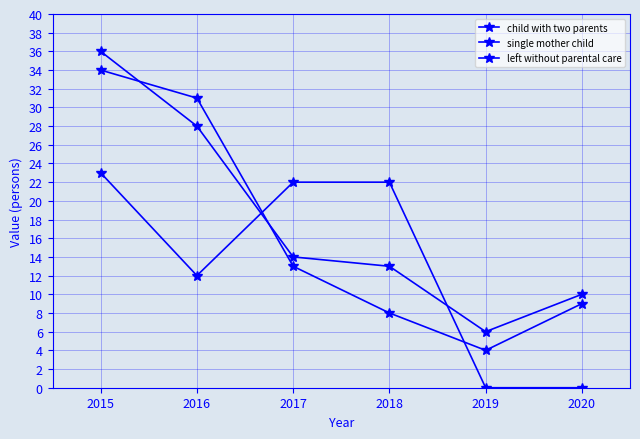

How many lines are shown in the chart?

3